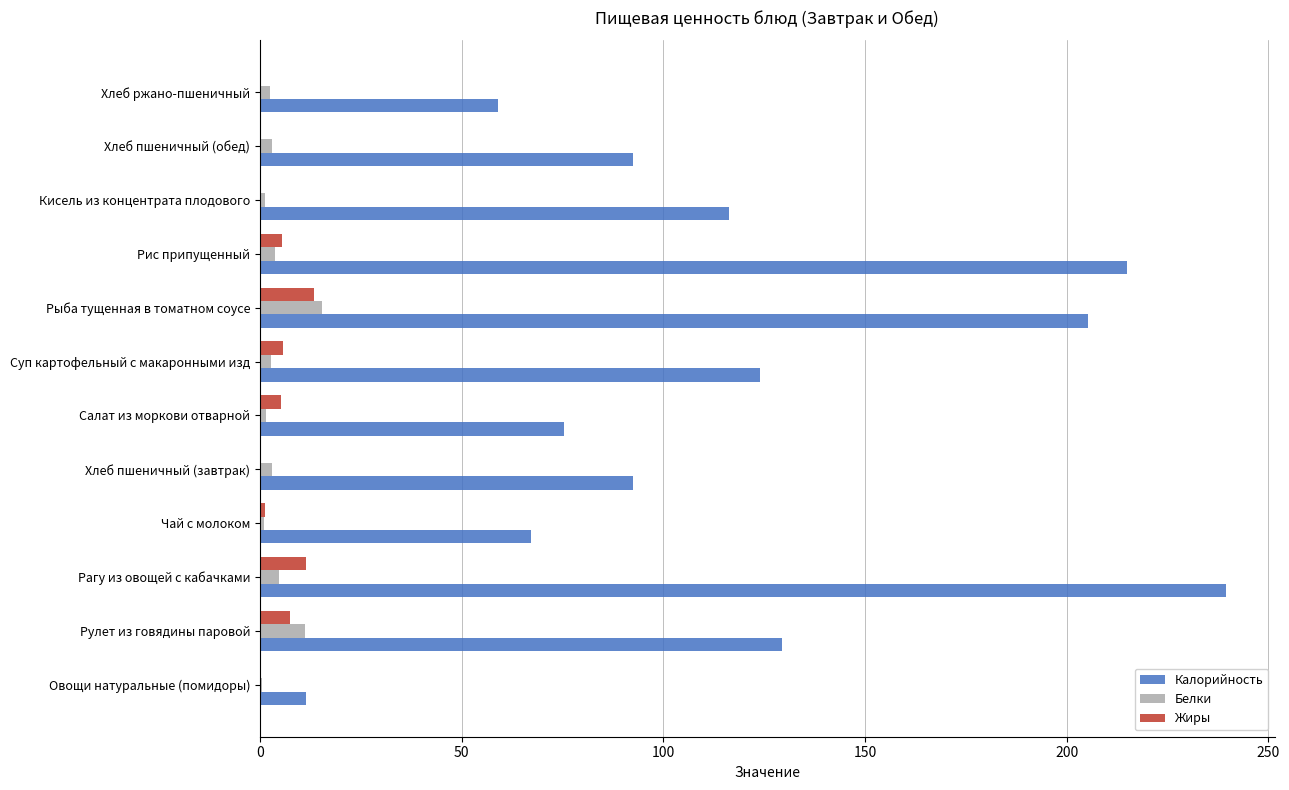

Is it true that Калорийность equals 67.2 at Чай с молоком?

True